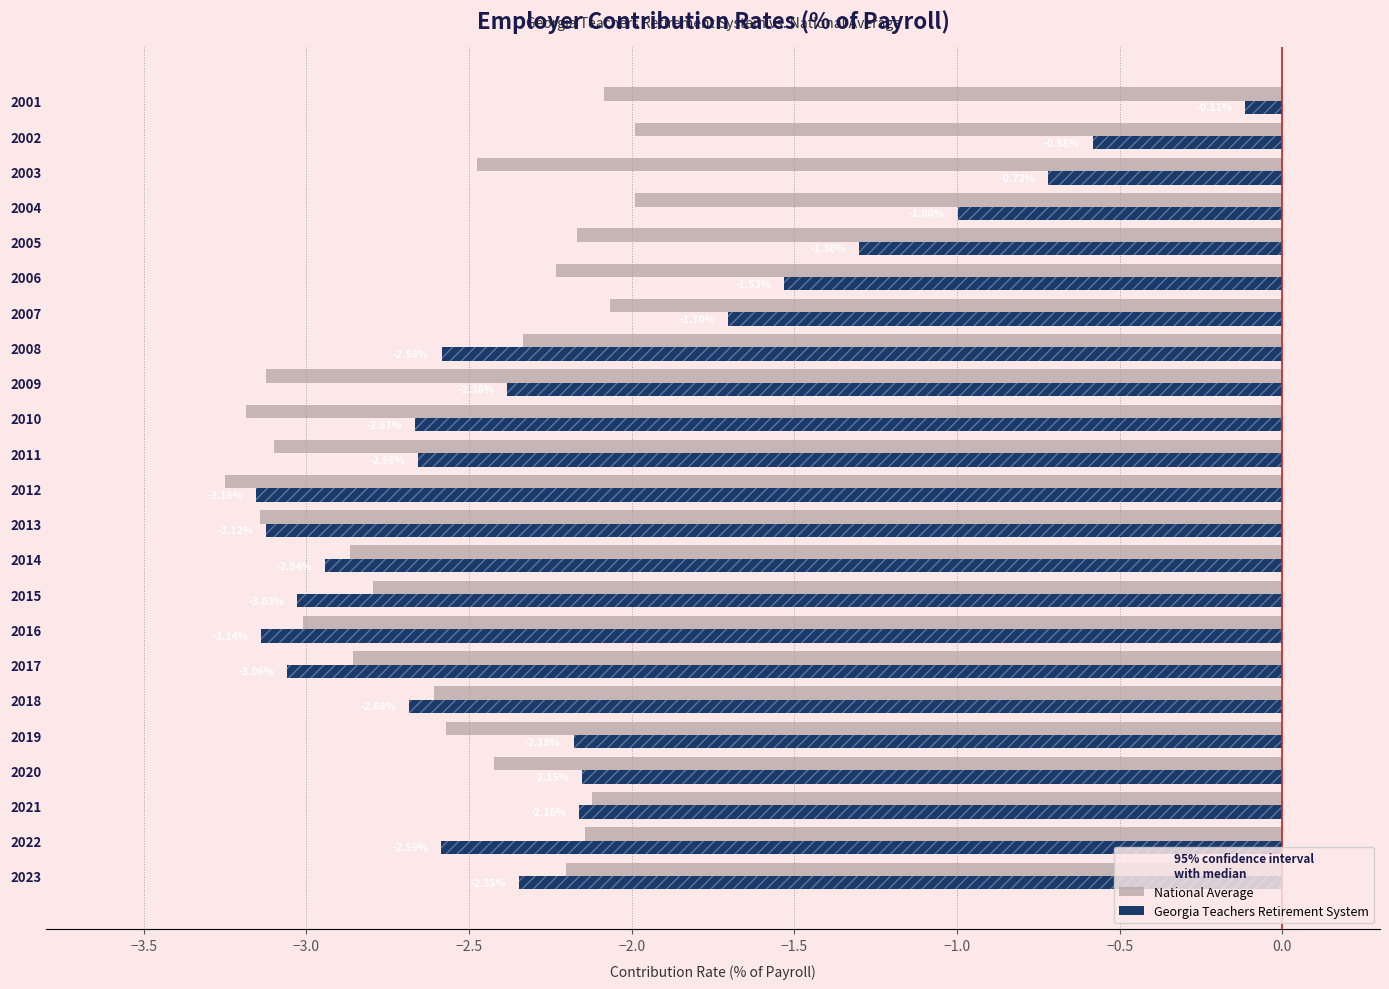

How many groups of bars are there?

23